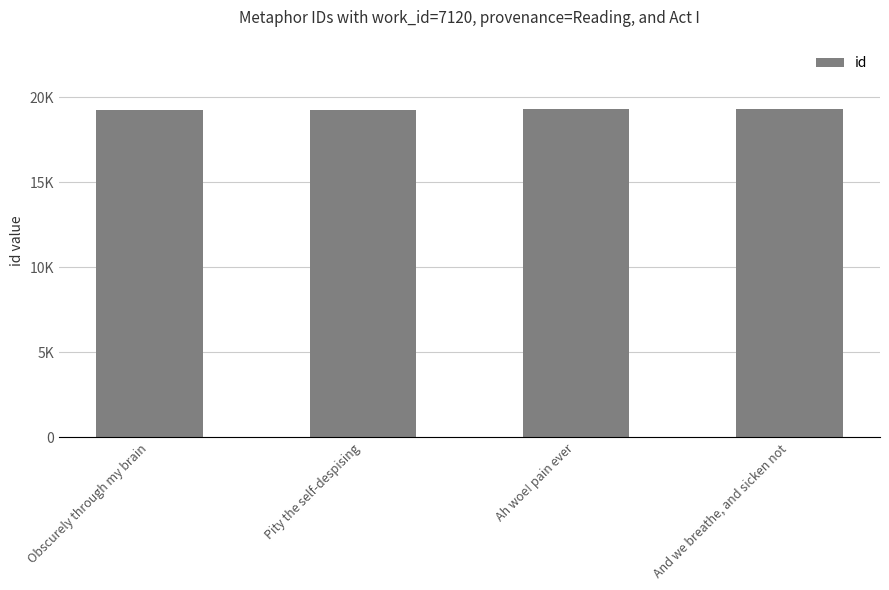

Does the chart contain any negative values?

No